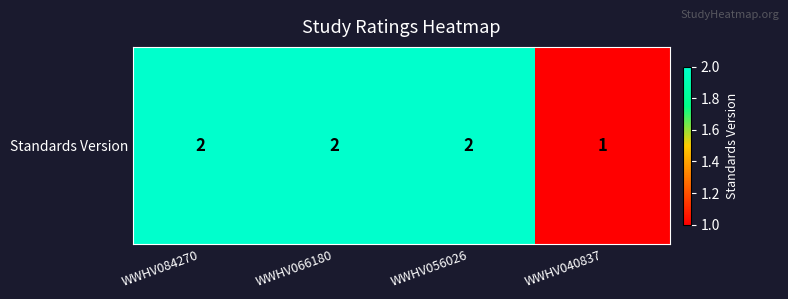

Reading right to left, list all the values displayed in this chart.

WWHV040837=1	WWHV056026=2	WWHV066180=2	WWHV084270=2